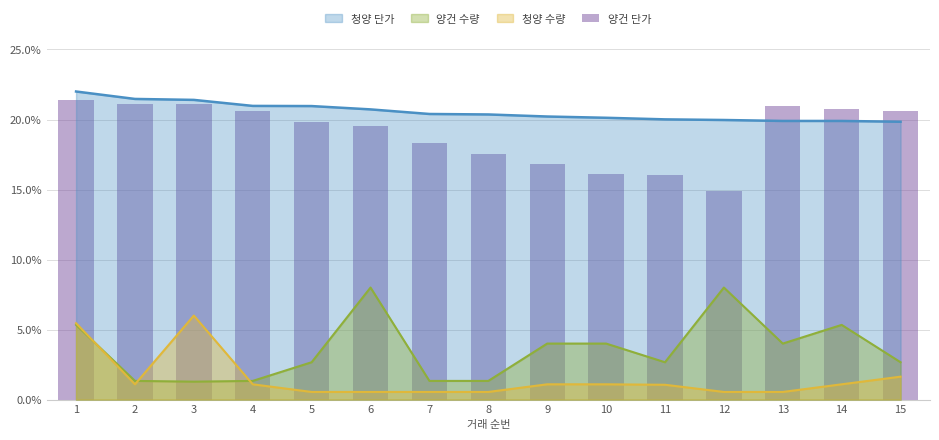

What is the difference between the maximum and second lowest values?

5.3